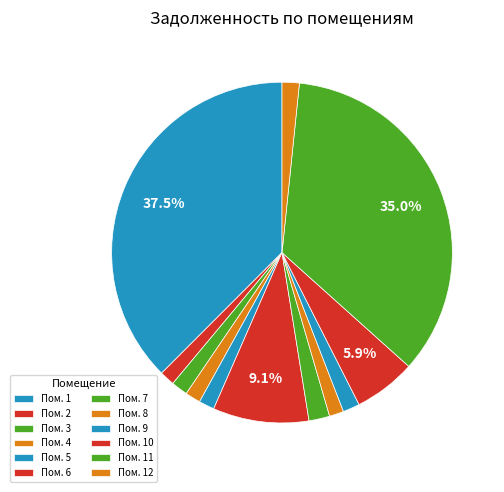

How many segments does this pie chart have?

12